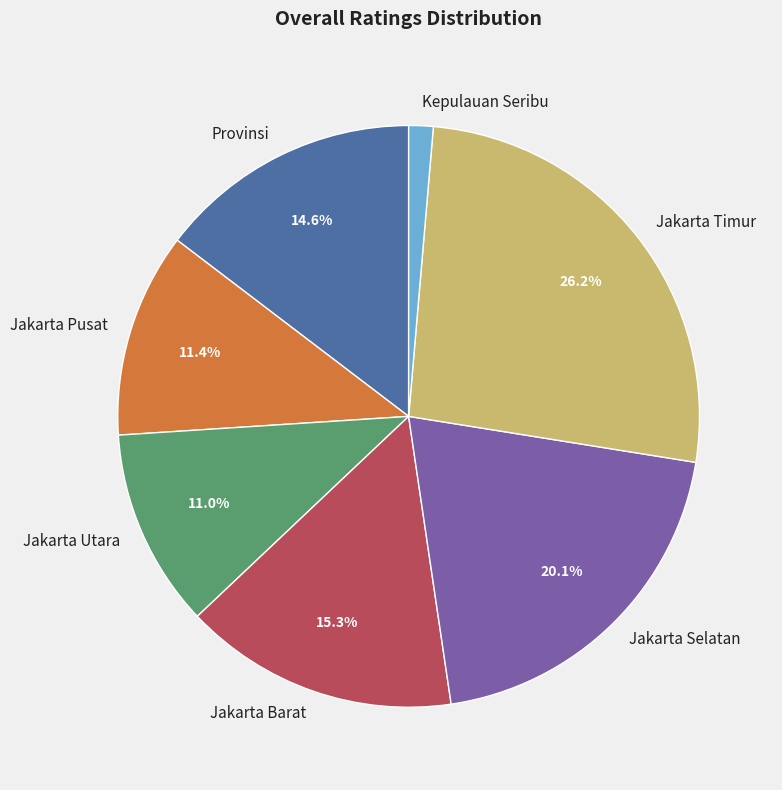

What is the smallest slice in the pie chart?

Kepulauan Seribu